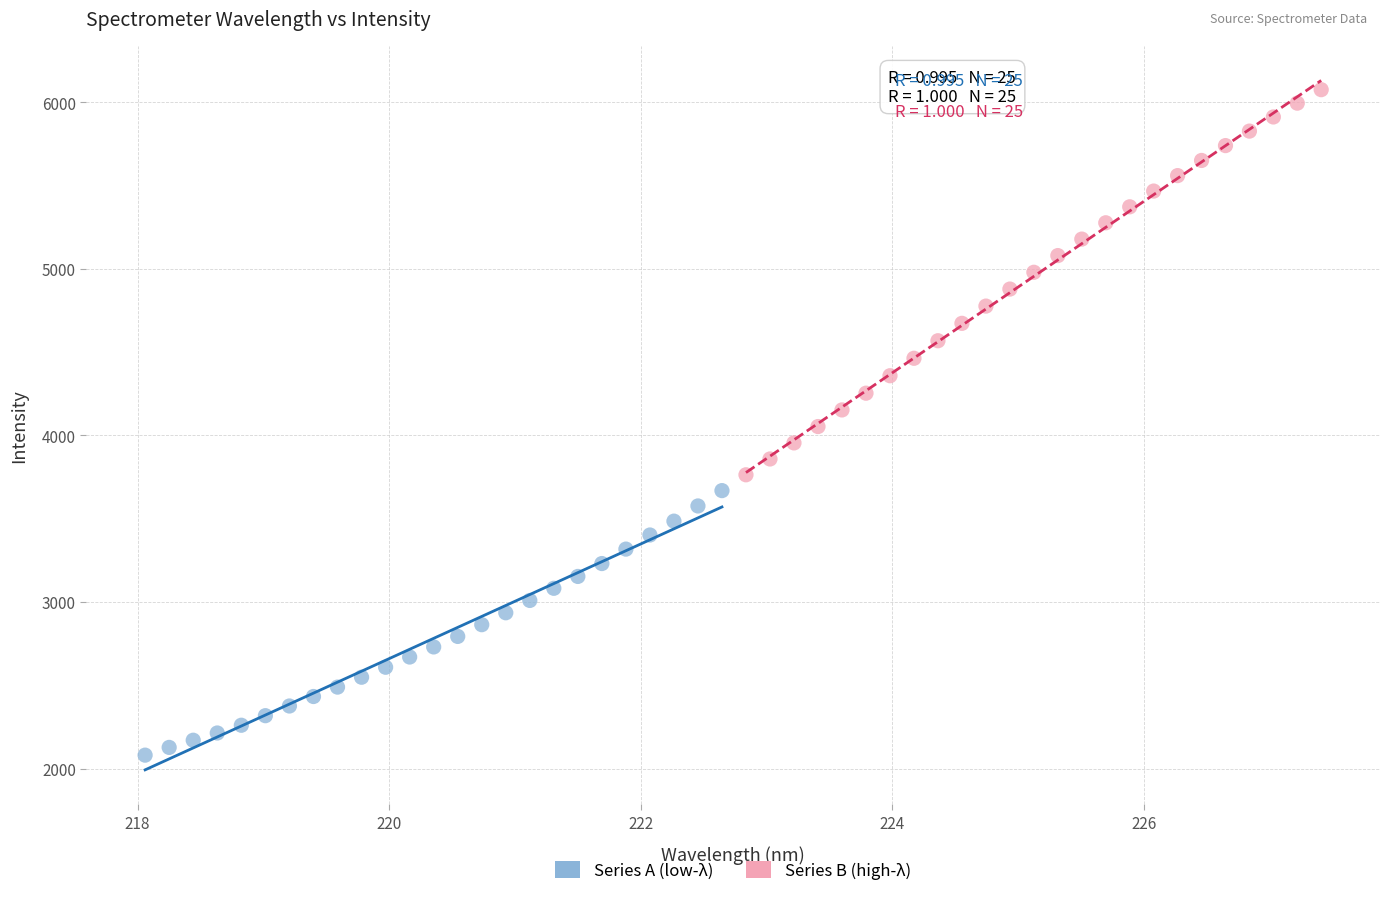

What are all the series names shown in the legend?

Series A (low-λ), Series B (high-λ)